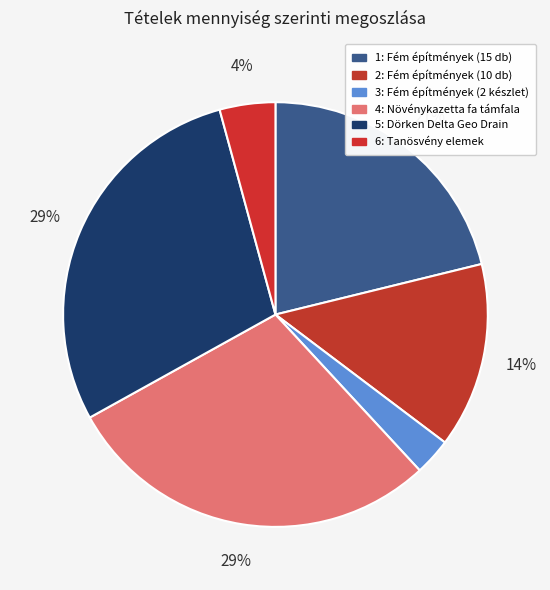

Rank the categories by value from highest to lowest.

4 - Növénykazetta fa támfala, 5 - Dörken Delta Geo Drain, 1 - Fém építmények (15 db), 2 - Fém építmények (10 db), 6 - Tanösvény elemek, 3 - Fém építmények (2 készlet)